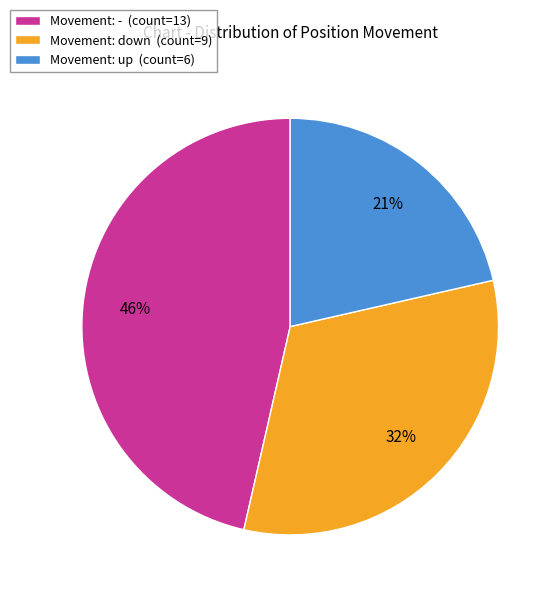

Is it true that Movement: up (count=6) is 34% of the pie?

False